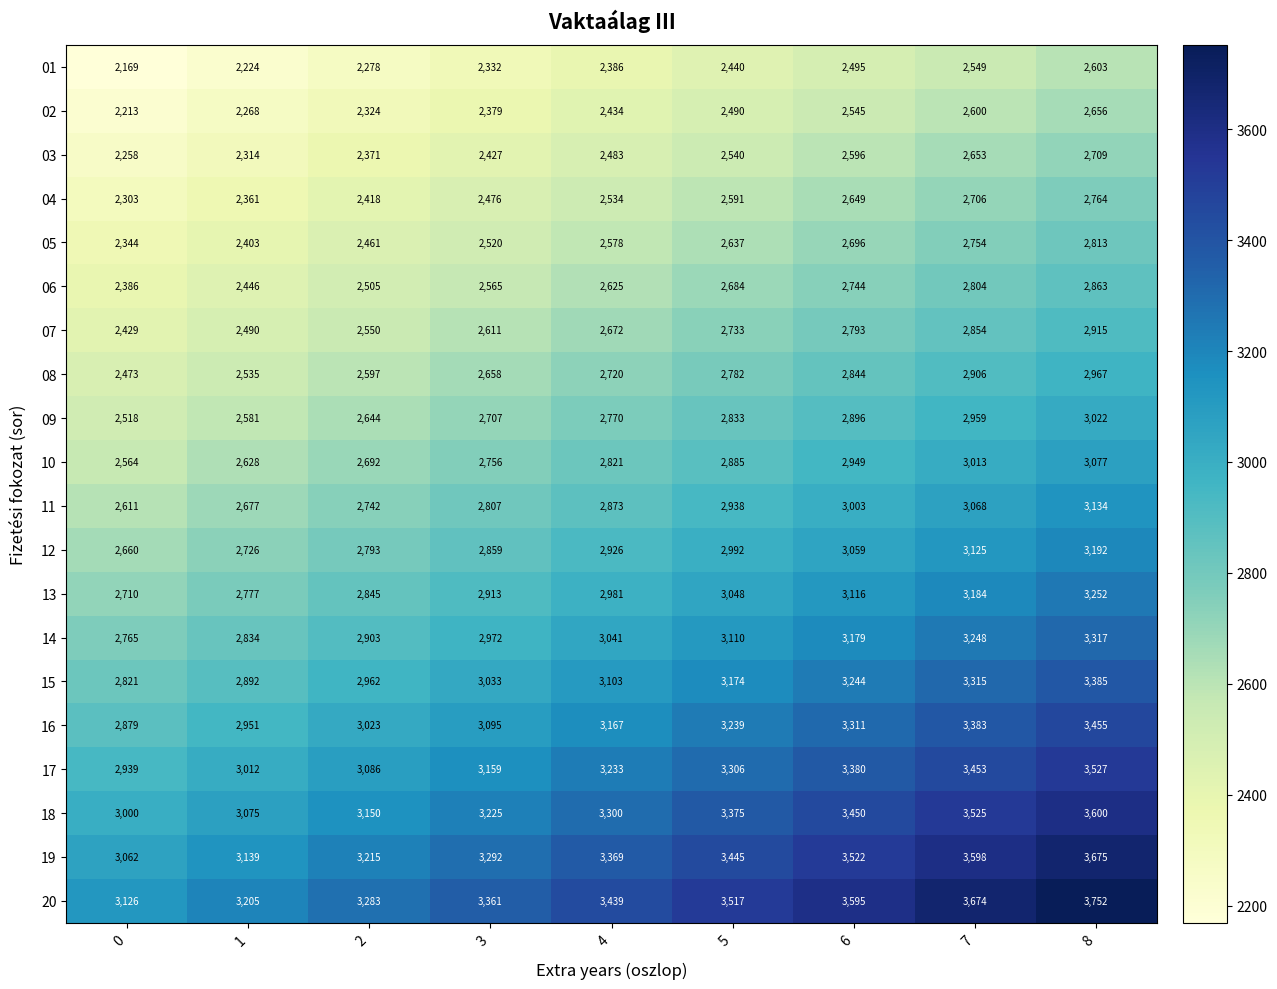

How many 15 values are between 2962 and 3244?

5